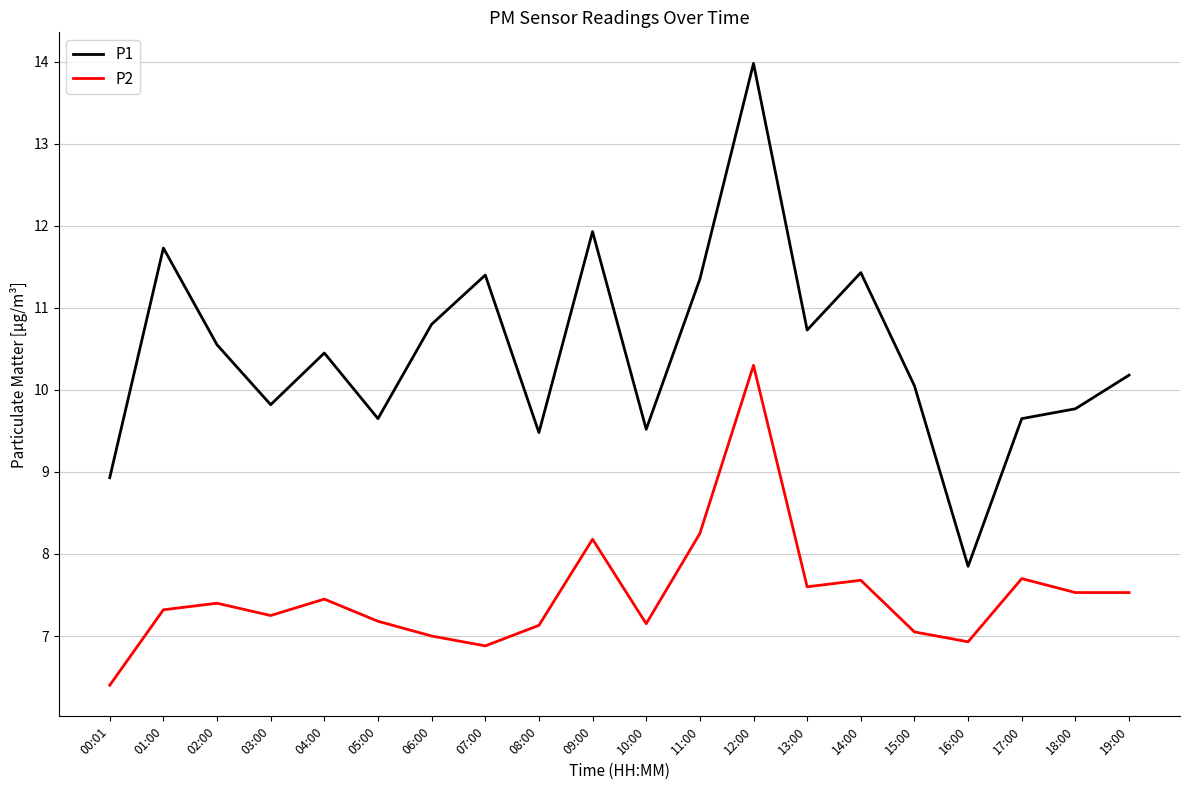

In P1, how many points are higher than both neighbors (excluding endpoints)?

6